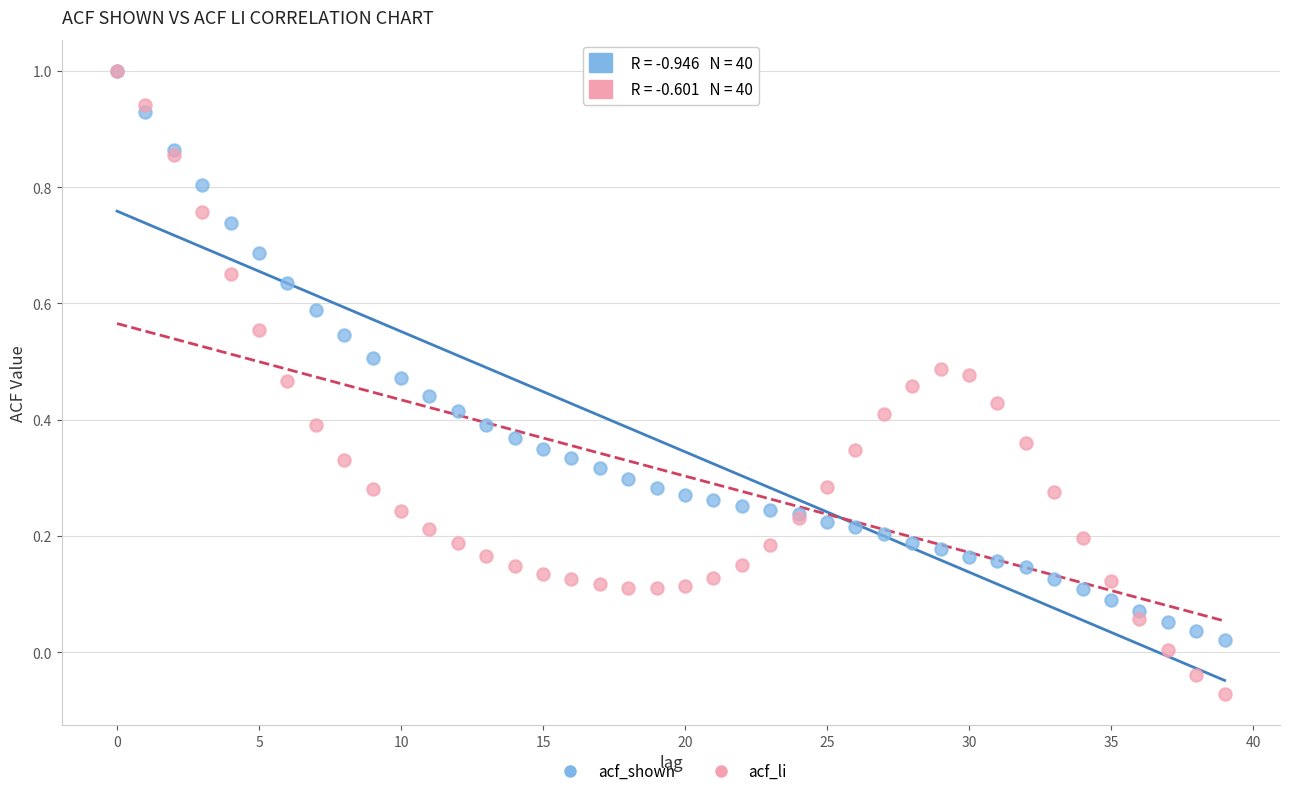

What are all the series names shown in the legend?

acf_shown, acf_li